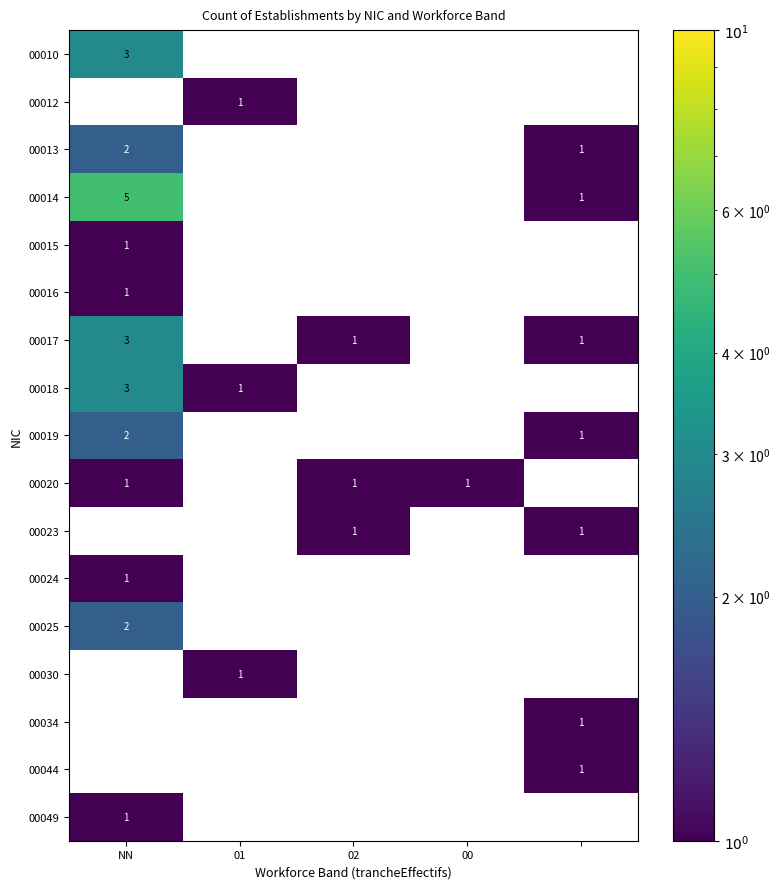

True or false: 00018 has a value of 1 at NN.

False